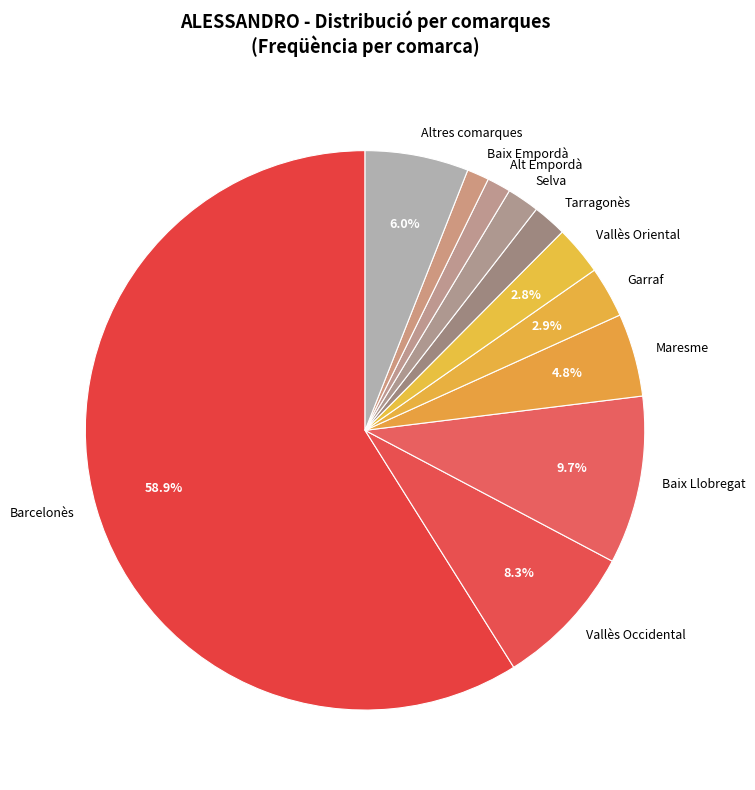

What is the ratio of the value at Tarragonès to the value at Alt Empordà?

1.4